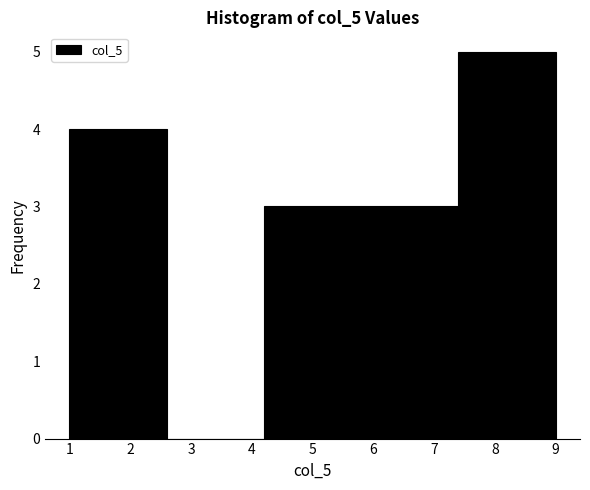

Reading left to right, transcribe this chart: for each bar, give the range it covers on the x-axis and its height. The values are not printed on the chart, so give them approximately, as read against the axis.

1.0 to 2.6: 4
2.6 to 4.2: 0
4.2 to 5.8: 3
5.8 to 7.4: 3
7.4 to 9.0: 5